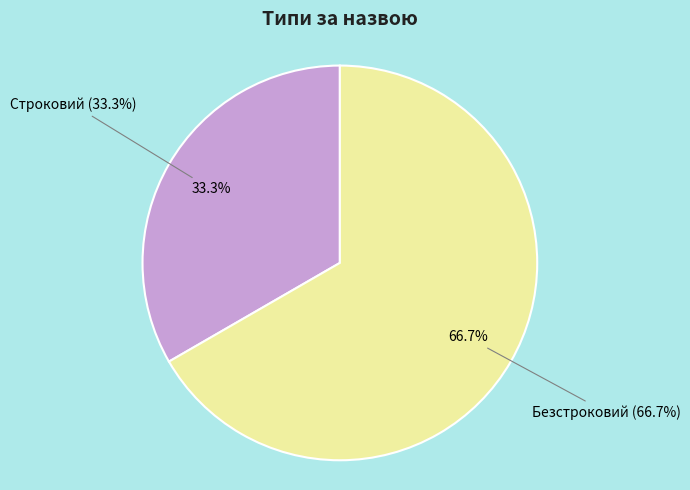

What percentage is NOT represented by Безстроковий?

33.3%